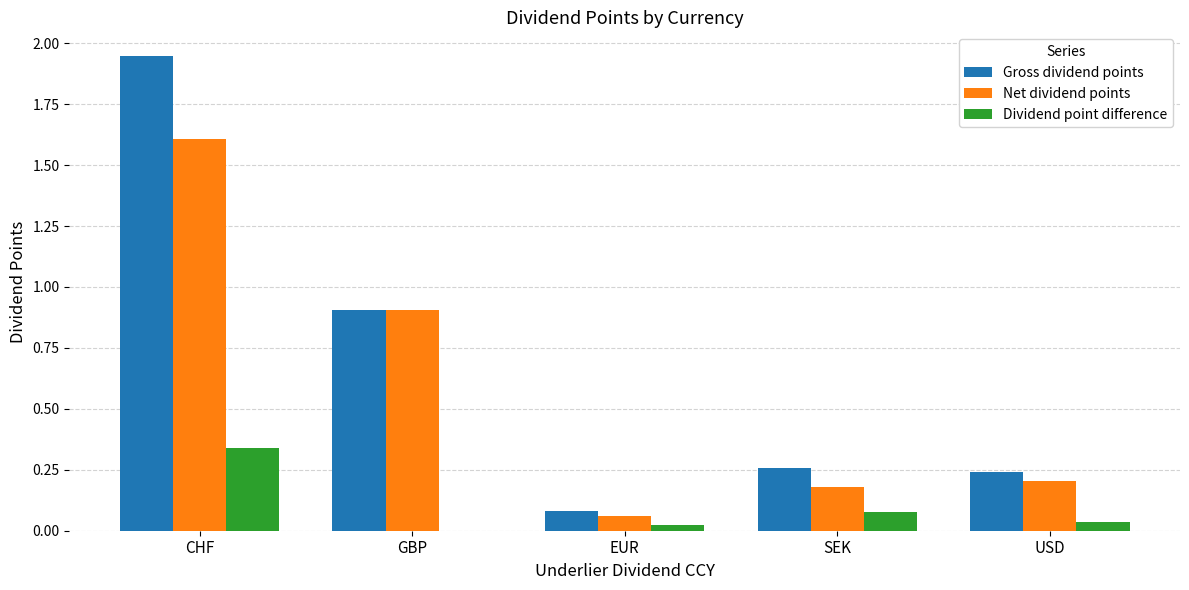

Is it true that Gross dividend points equals 0.1 at EUR?

True